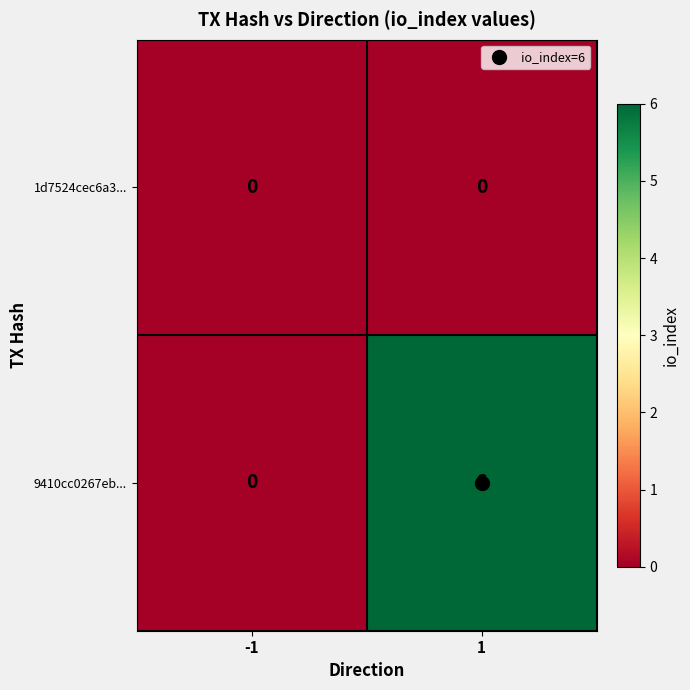

List the series in order of their peak value, highest first.

9410cc0267eb..., 1d7524cec6a3...